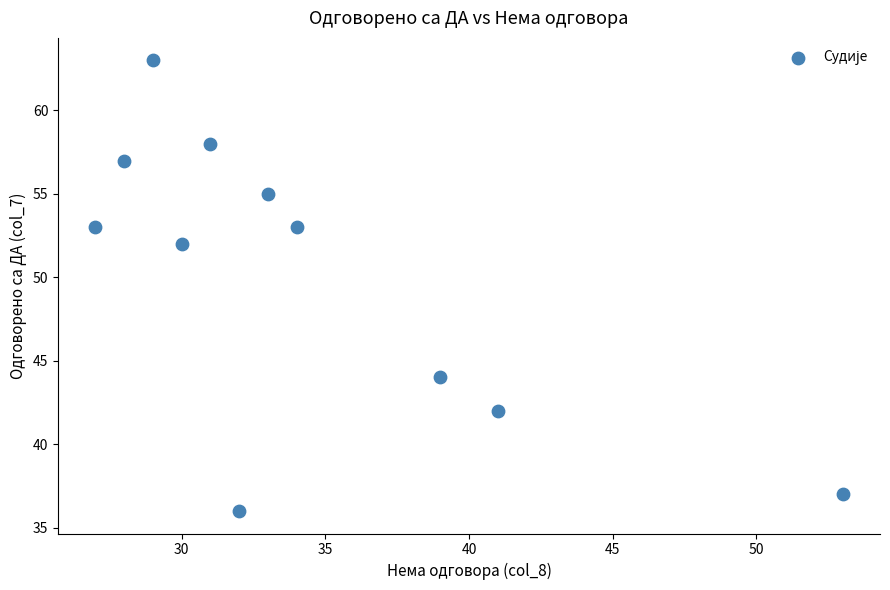

What is the range of X values (max minus min)?

26